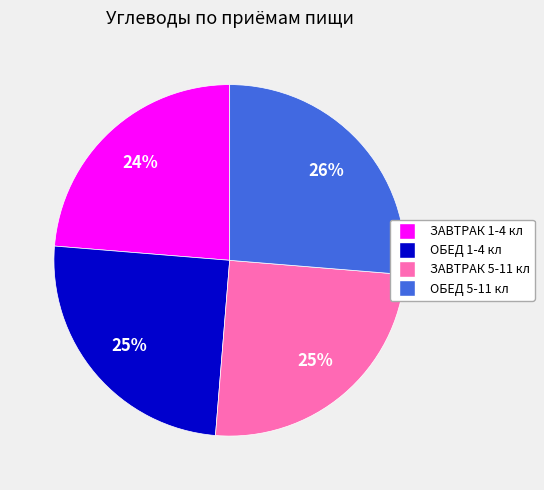

Between ОБЕД 5-11 кл and ЗАВТРАК 5-11 кл, which is larger?

ОБЕД 5-11 кл